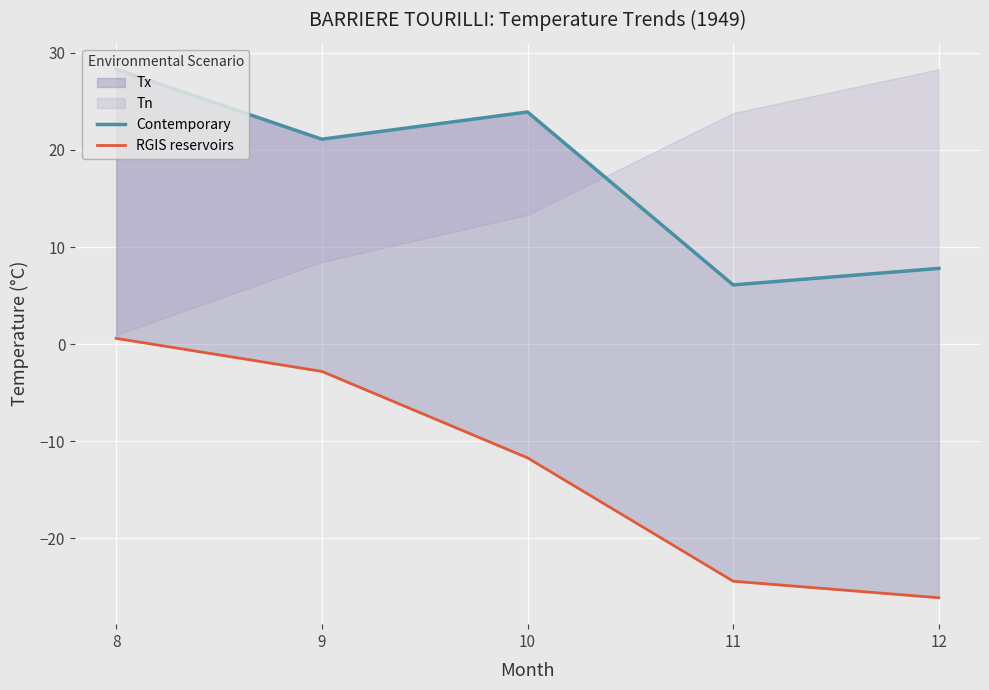

Reading left to right, list all the values displayed in this chart.

Contemporary: 8=28.3	9=21.1	10=23.9	11=6.1	12=7.8
RGIS reservoirs: 8=0.6	9=-2.8	10=-11.7	11=-24.4	12=-26.1